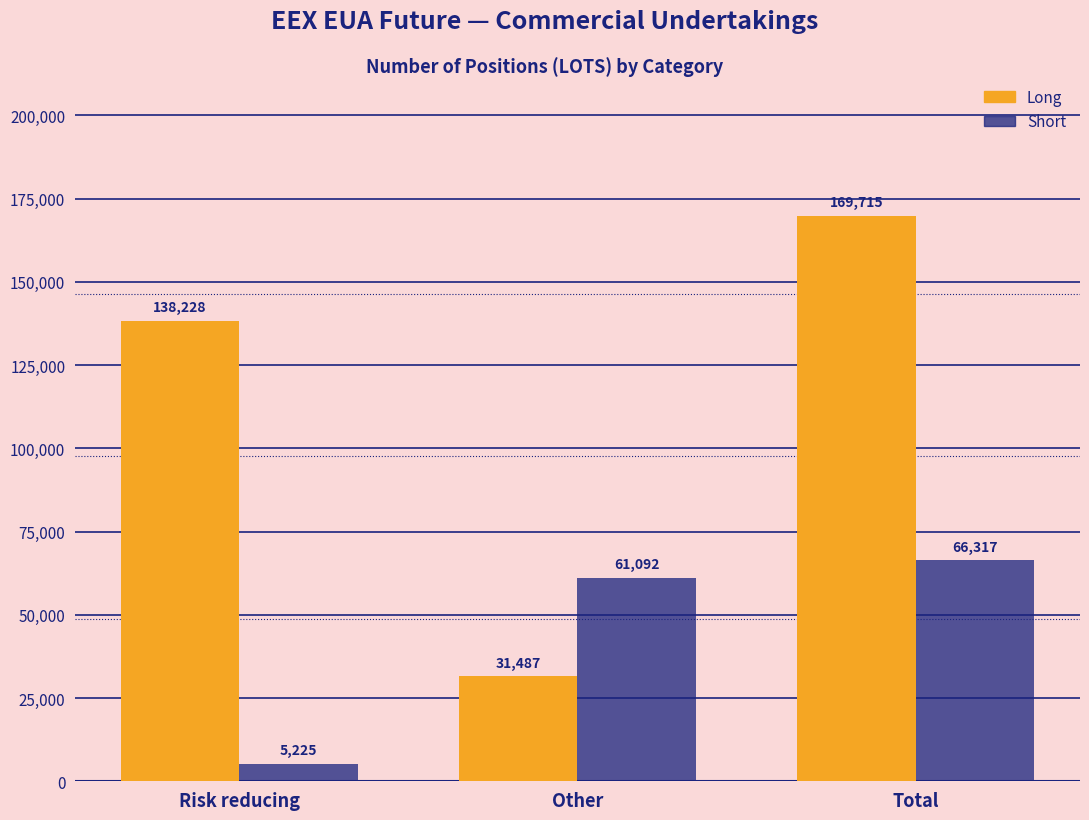

Reading right to left, transcribe all the data shown in this chart.

Long: 169715	31487	138228
Short: 66317	61092	5225